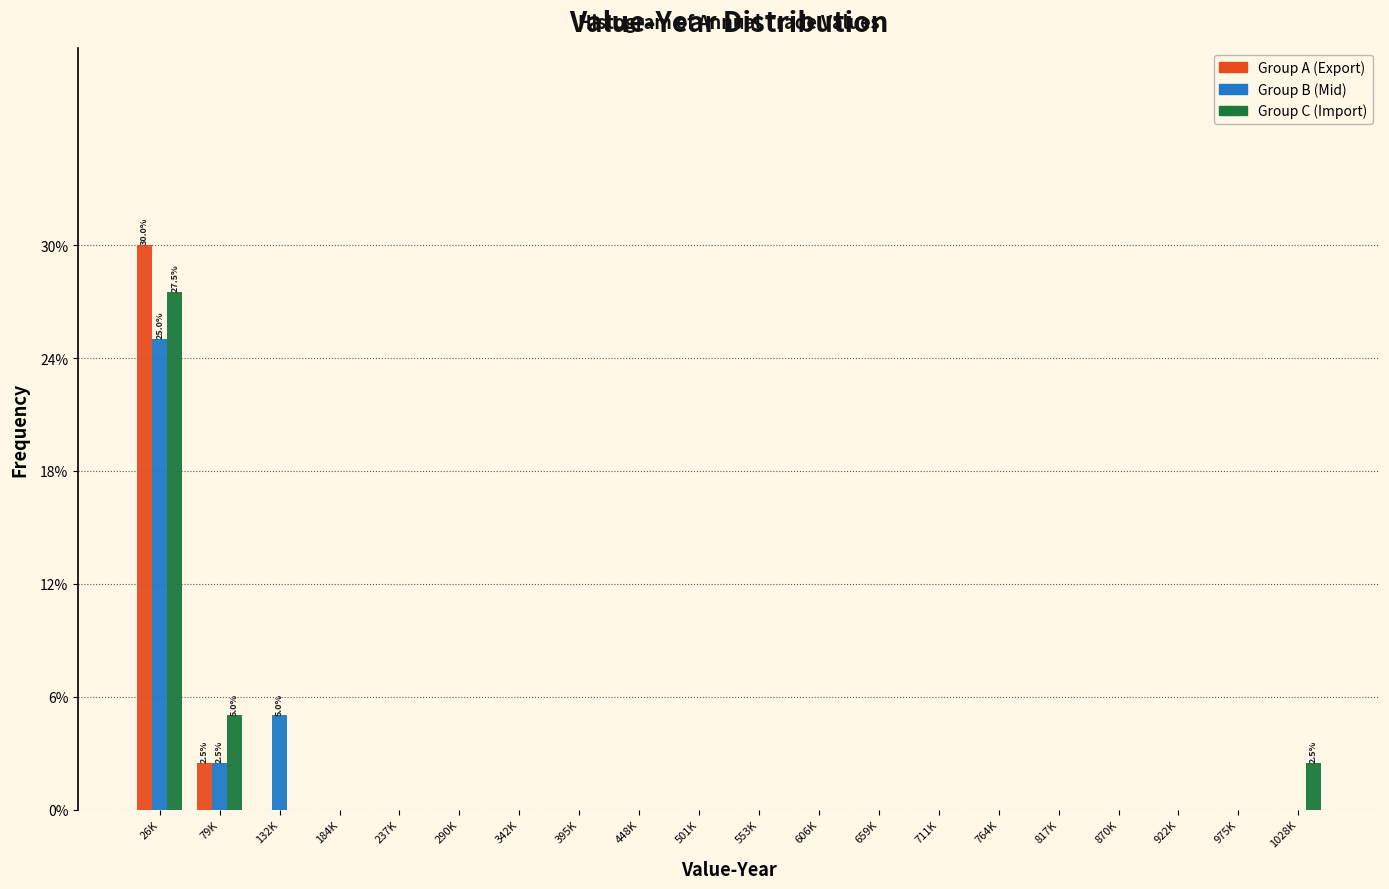

Are the bars horizontal?

No